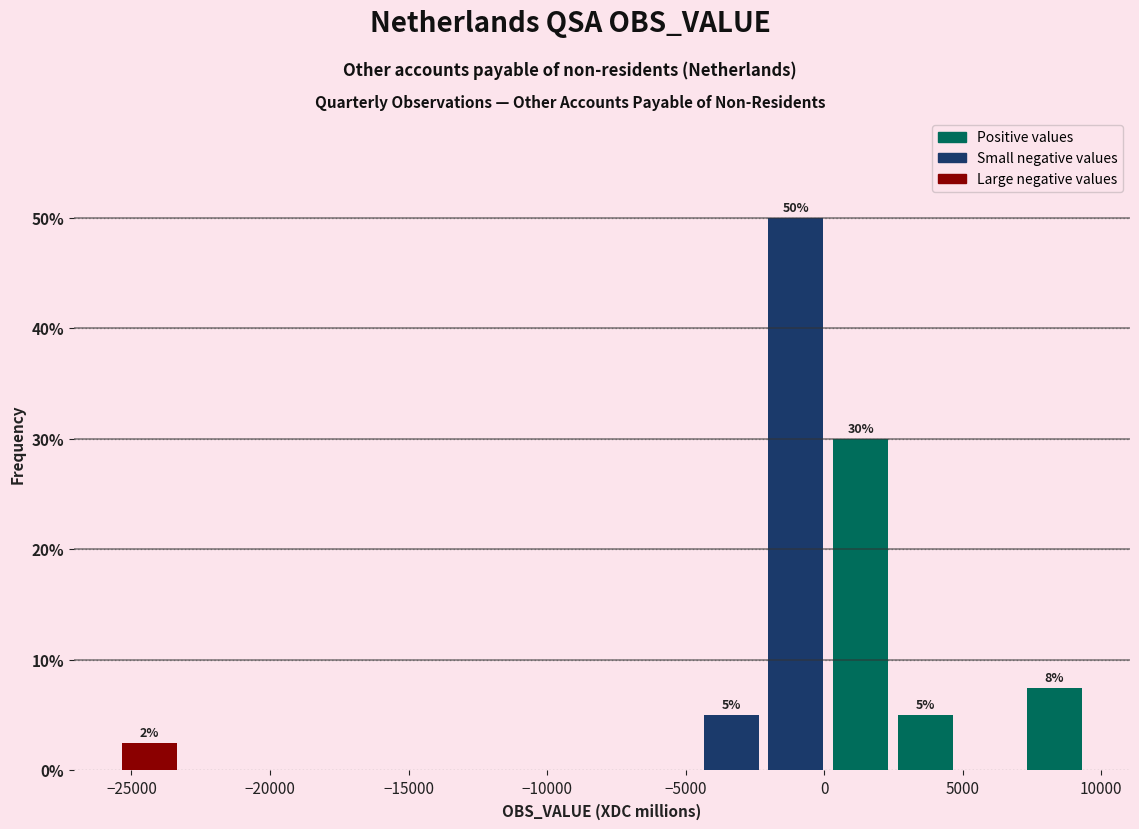

Over which range of the x-axis is the bar tallest?

-2000 to 0